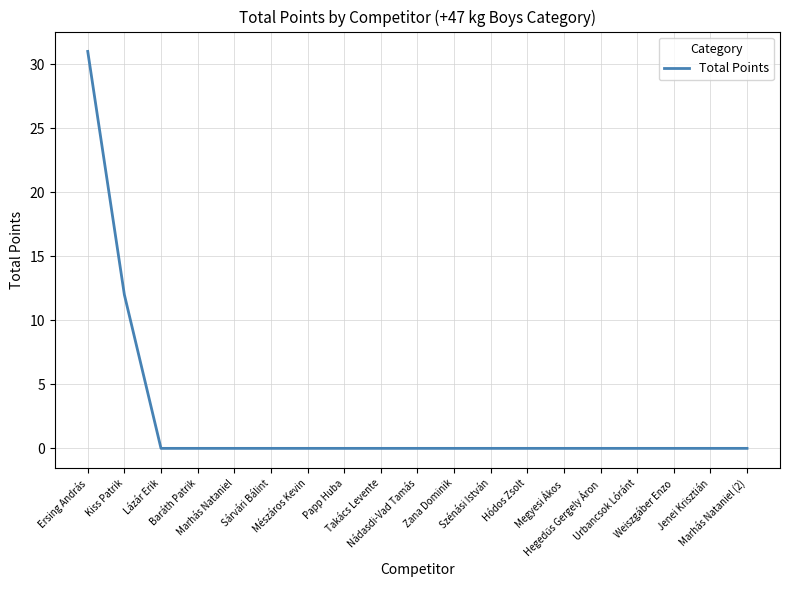

True or false: the data shows 0 at Baráth Patrik.

True